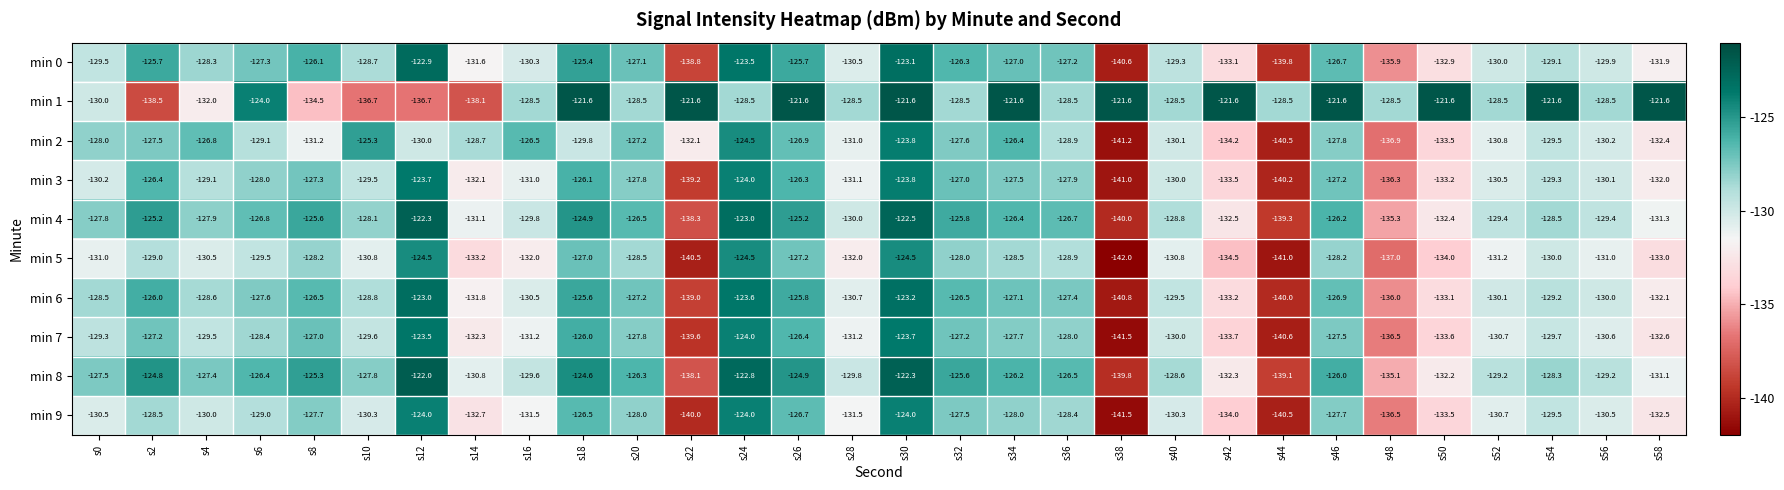

What is the average value of the min 2 series?

-129.9